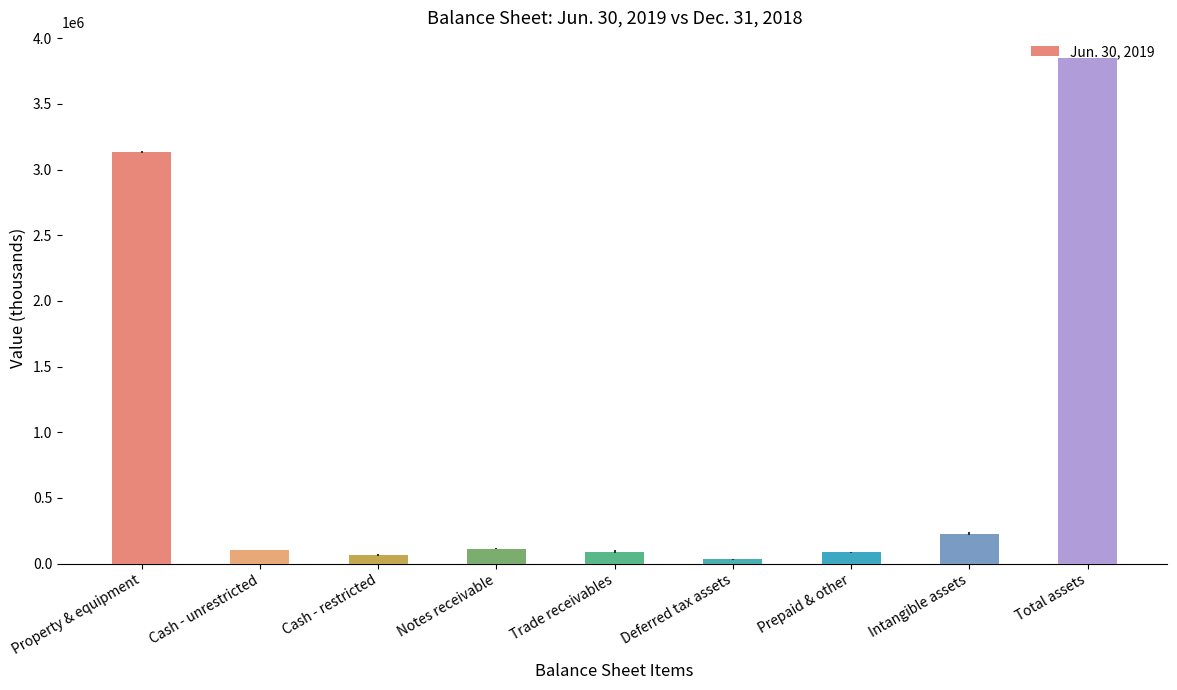

Approximately how many times larger is the value at Total assets compared to Cash - unrestricted?

37.1